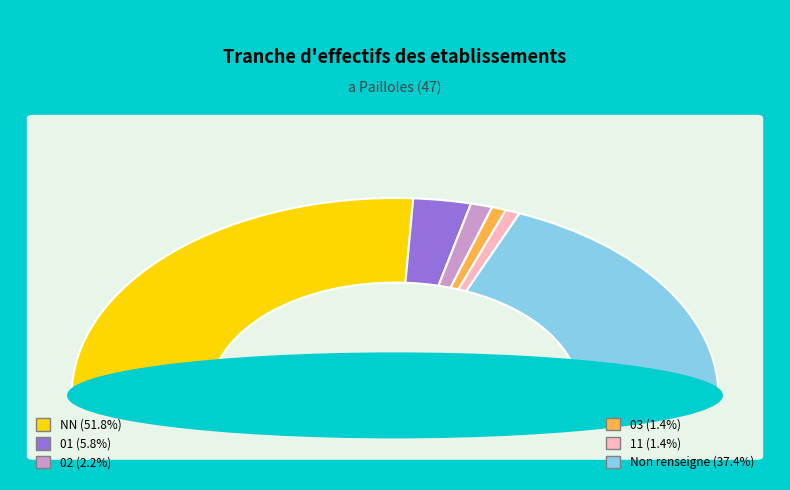

How many slices are in this pie chart?

6